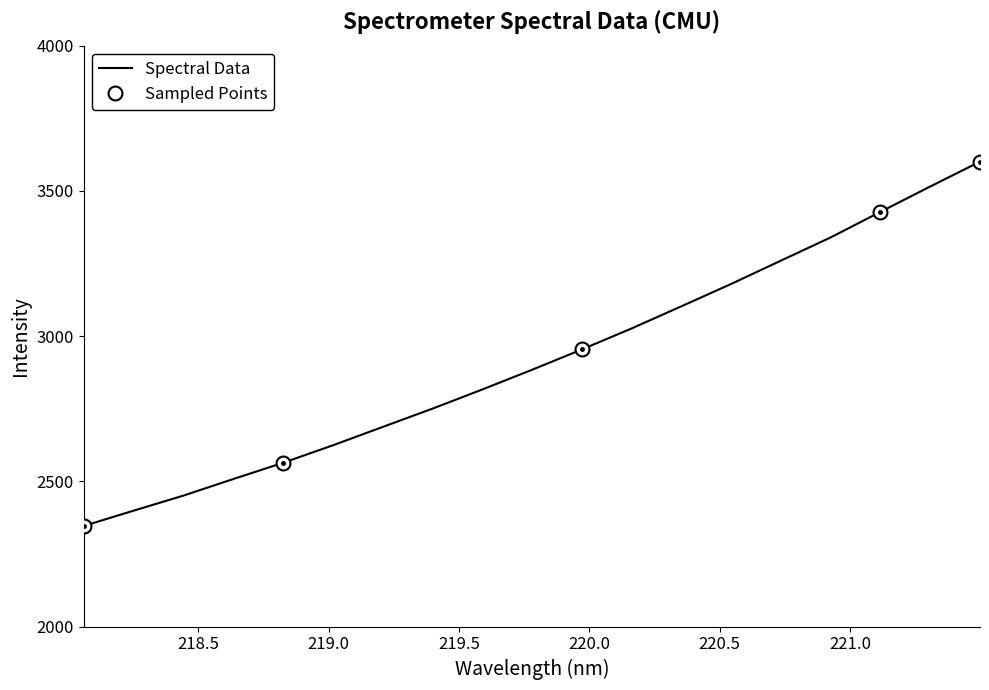

What is the difference between the second highest and minimum values?

1168.5